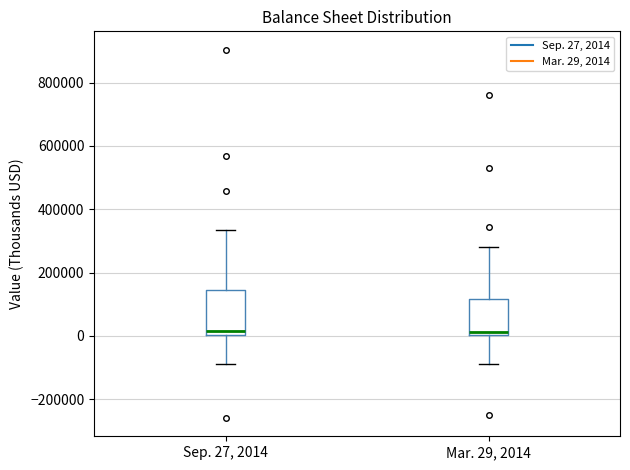

Where is the lower edge of the box for Mar. 29, 2014 on the y-axis? The values are not printed on the chart, so give them approximately, as read against the axis.

0